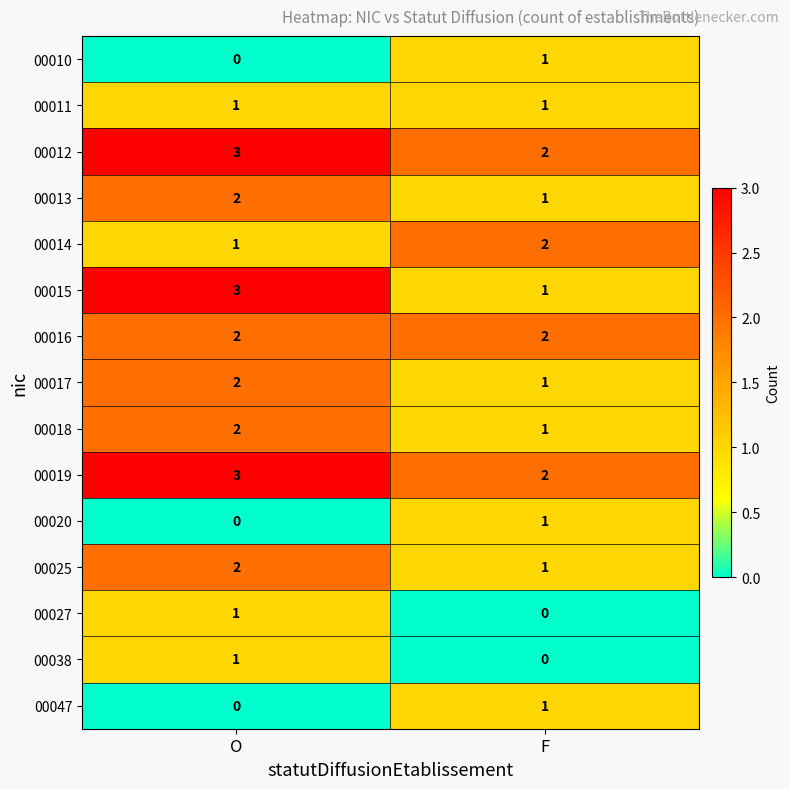

What is the sum of the 00018 values at F and O?

3